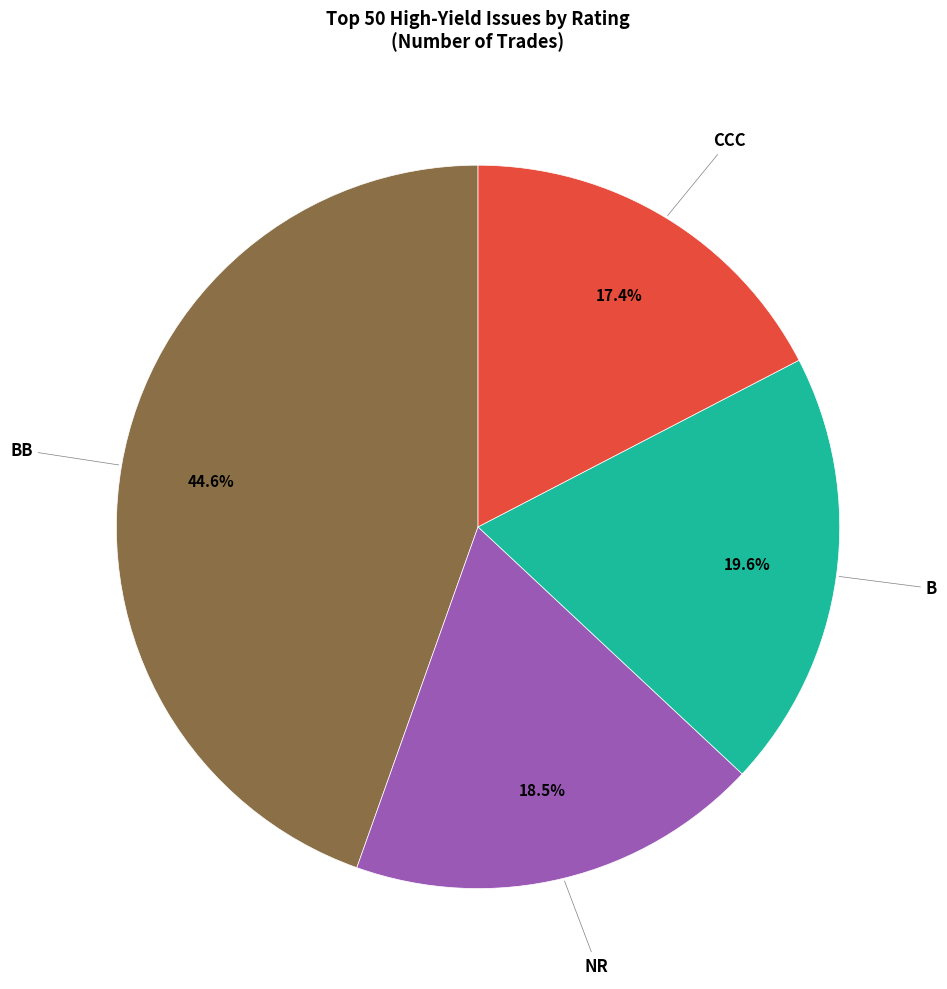

Rank the categories by value from lowest to highest.

CCC, NR, B, BB